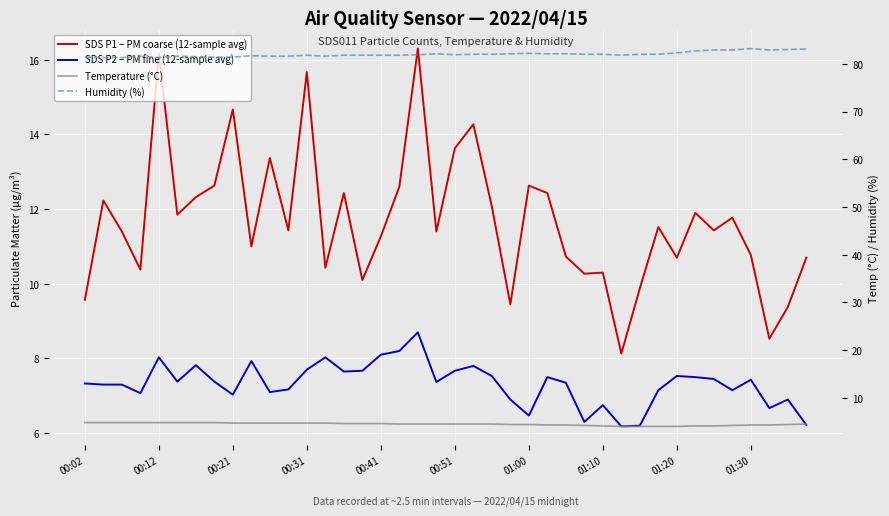

What is the difference between the second highest and minimum values in the Humidity (%) series?

1.8